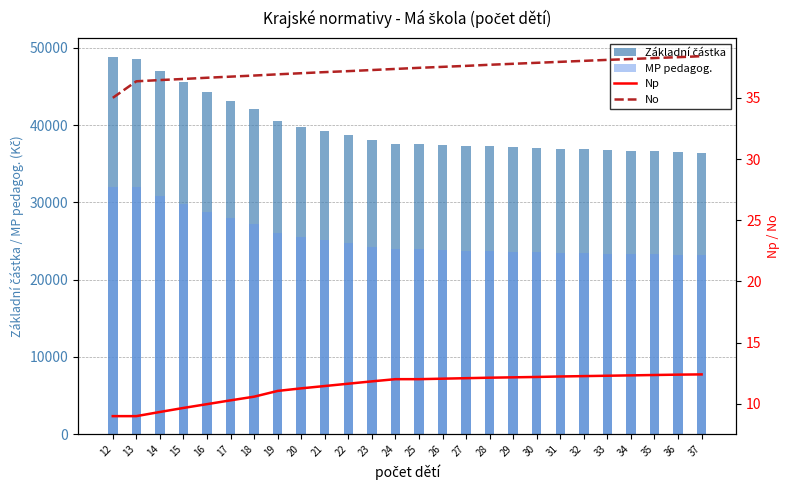

True or false: No has a value of 36.5 at 15.

True